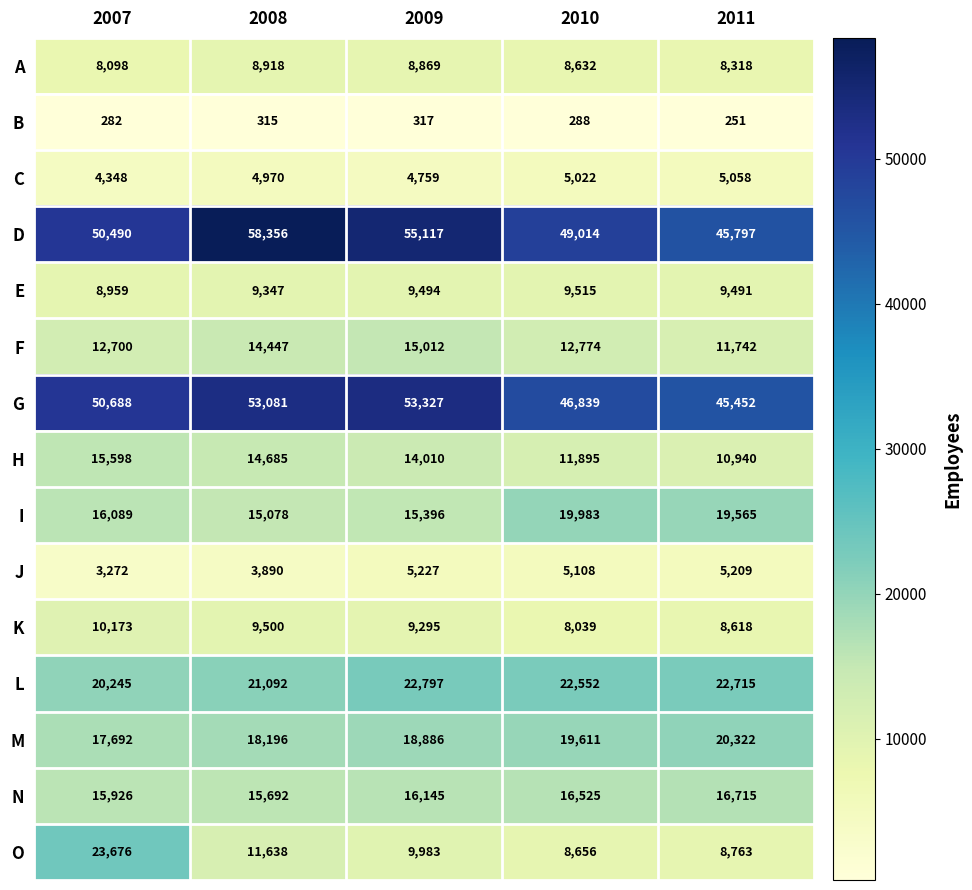

What is the minimum value shown in the chart?

251